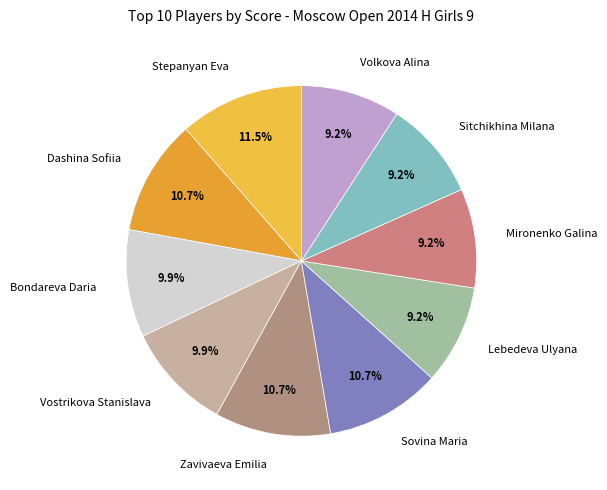

What is the largest slice in the pie chart?

Stepanyan Eva